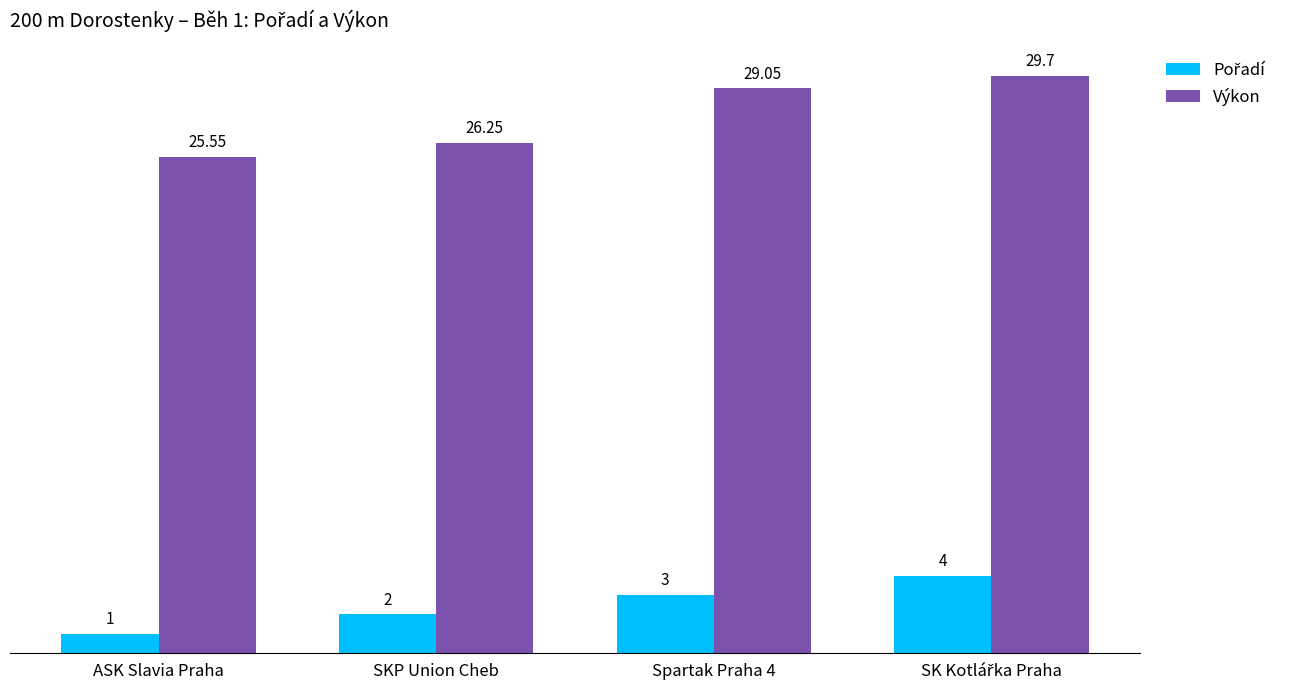

Which series has the largest total across all categories?

Výkon